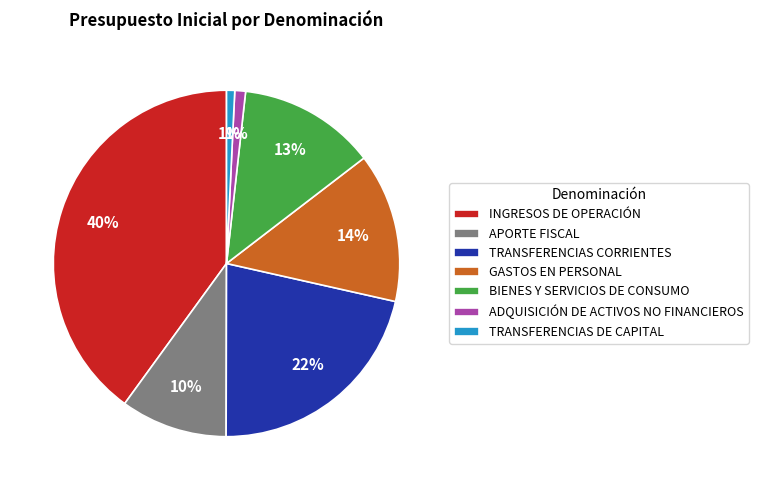

Is the sum of ADQUISICIÓN DE ACTIVOS NO FINANCIEROS and TRANSFERENCIAS DE CAPITAL greater than half?

No